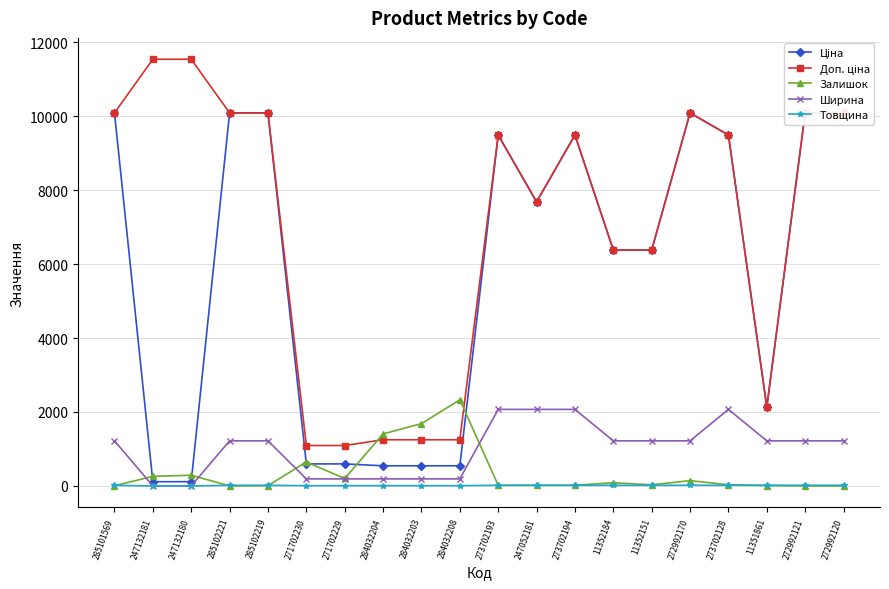

At which label is Товщина closest to 9?

271702230